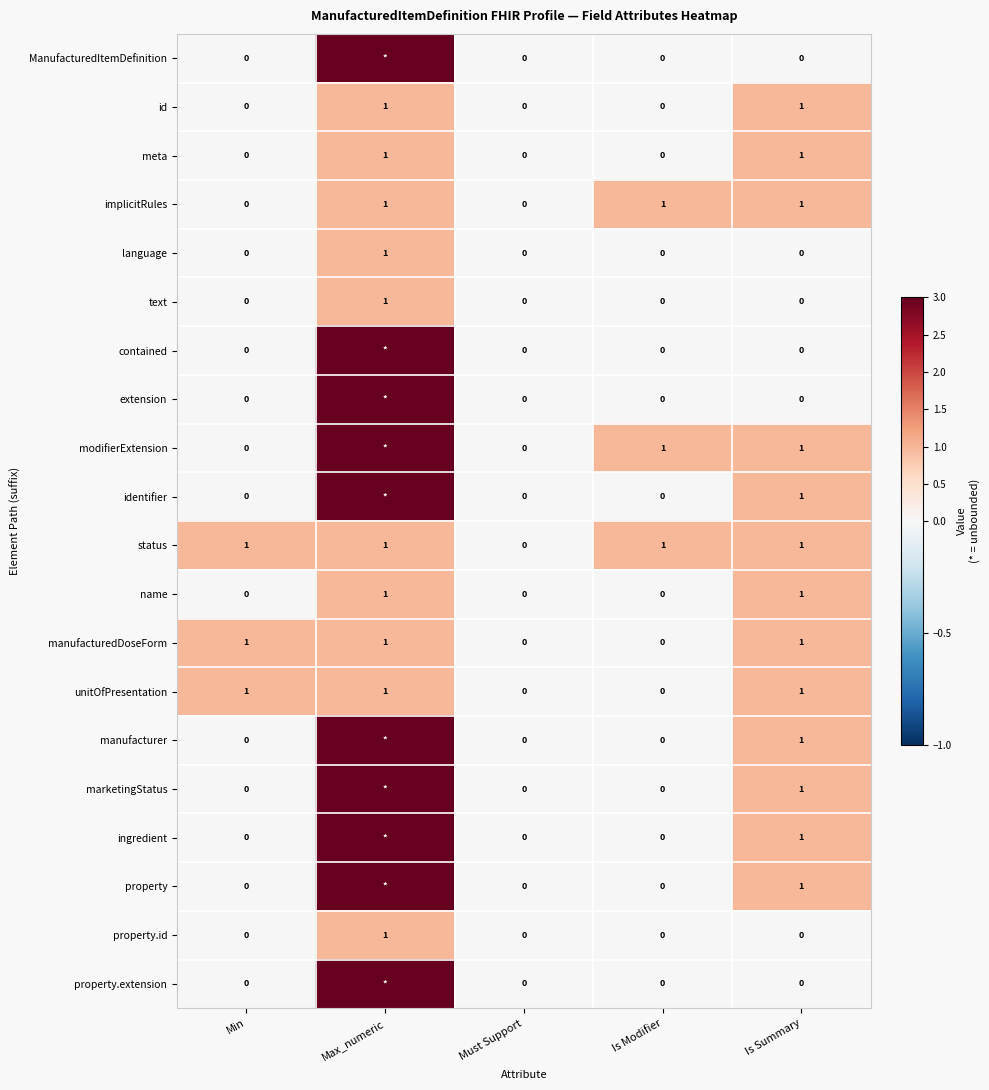

How many data points in name are above 0?

2